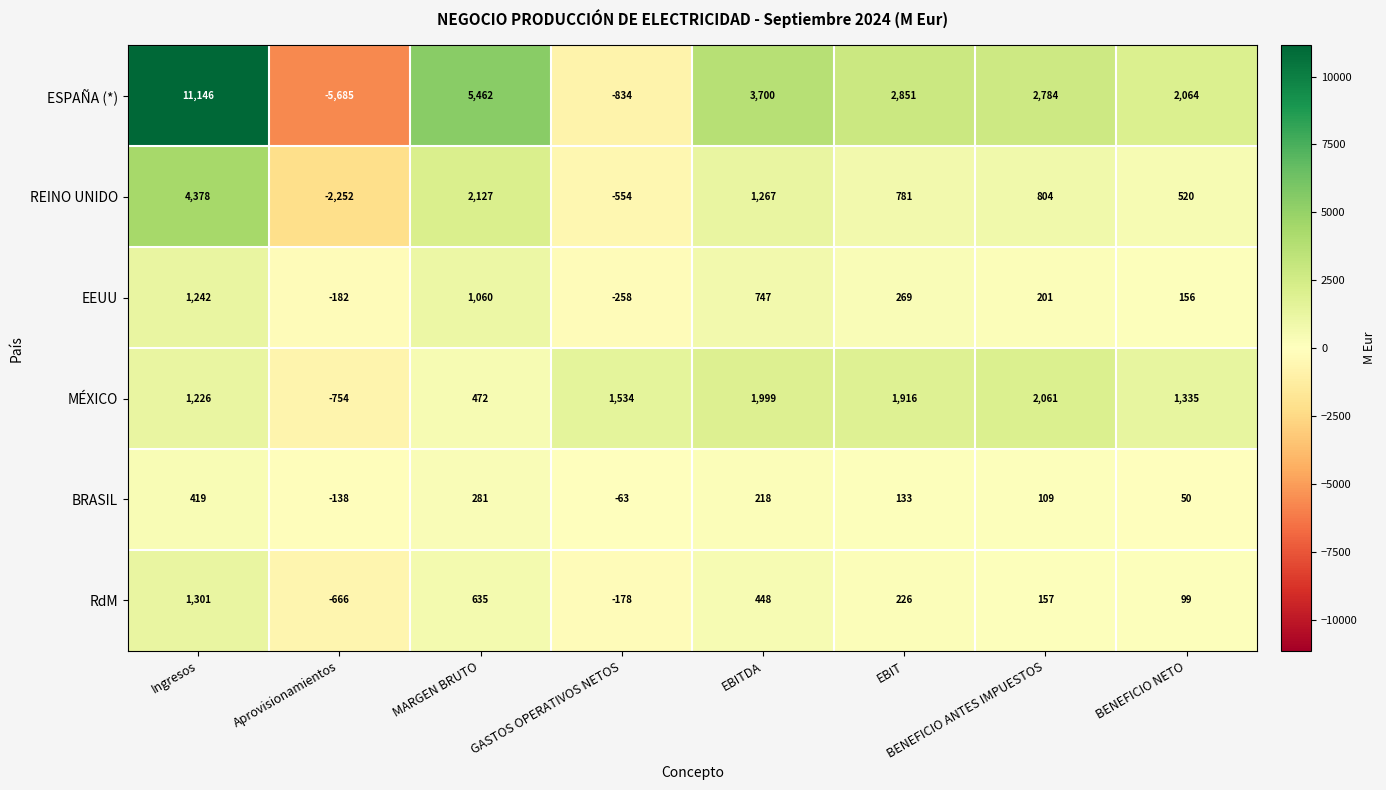

Which series has the largest range (max minus min)?

ESPAÑA (*)